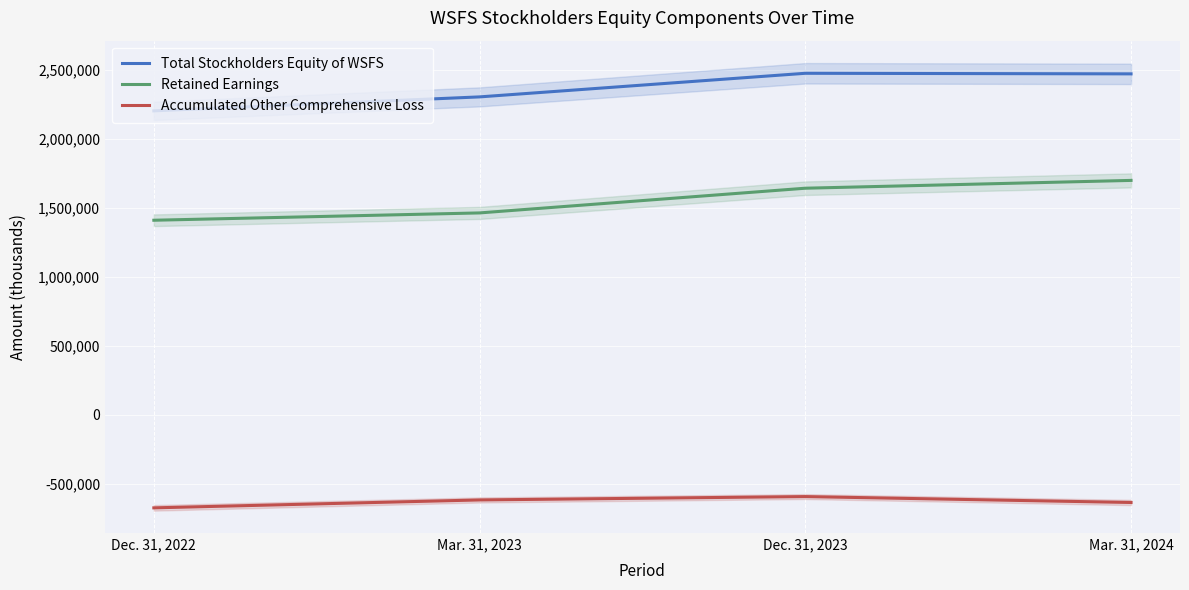

Read the Accumulated Other Comprehensive Loss value at Mar. 31, 2023.

-618415